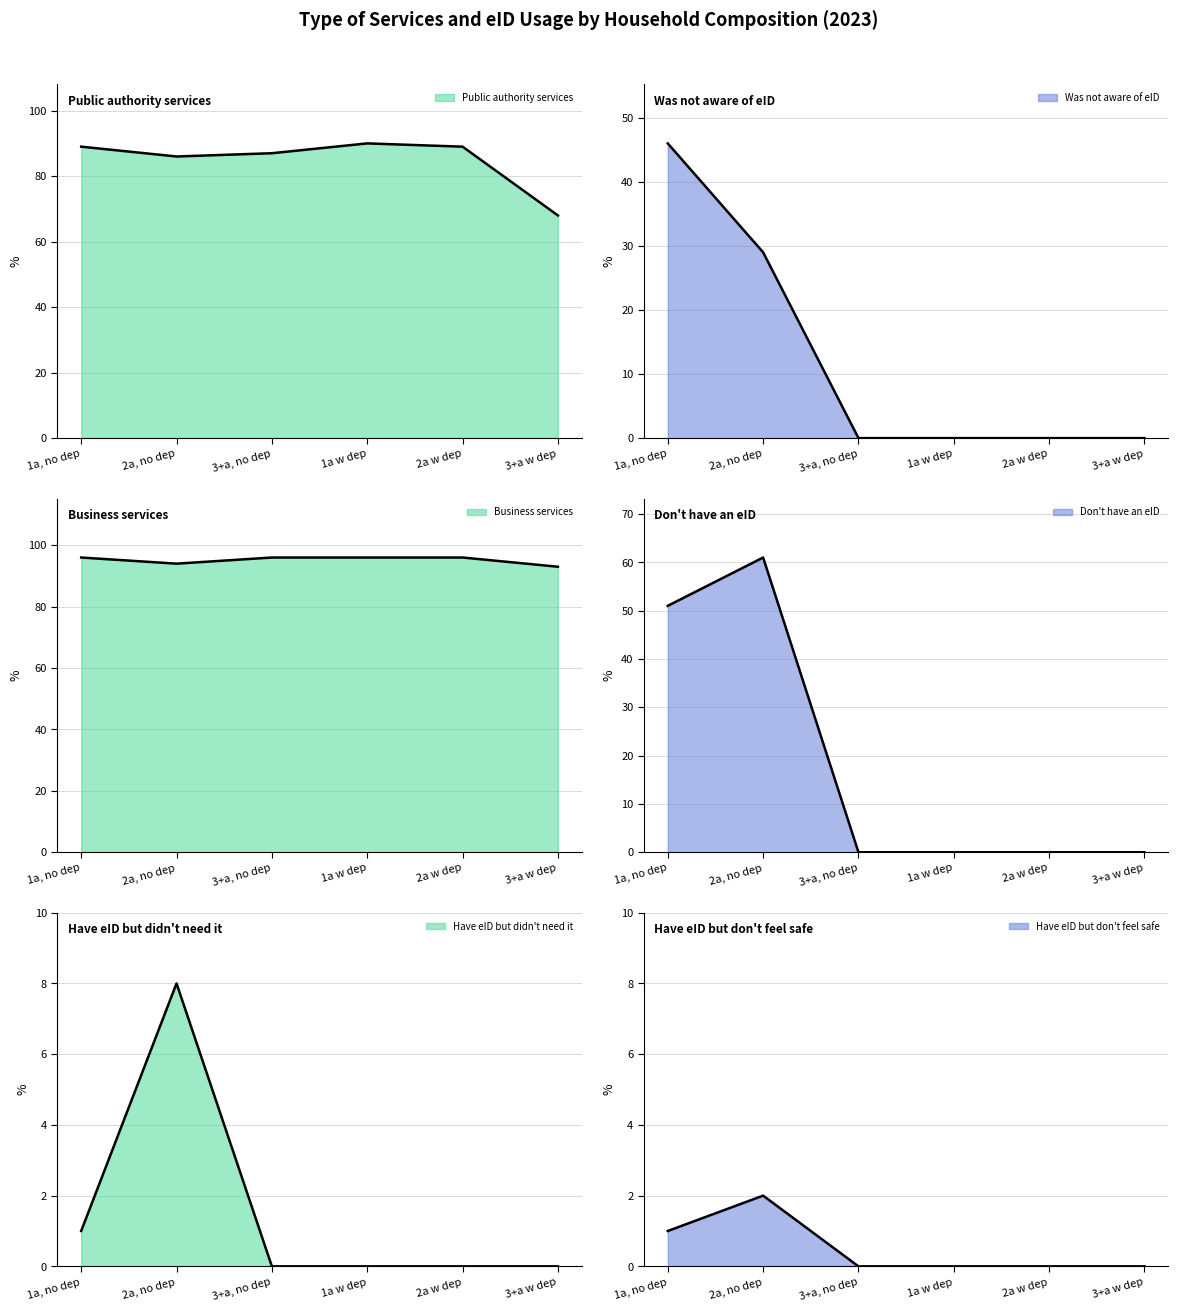

True or false: Have eID but don't feel safe and Have eID but didn't need it cross at least once.

False